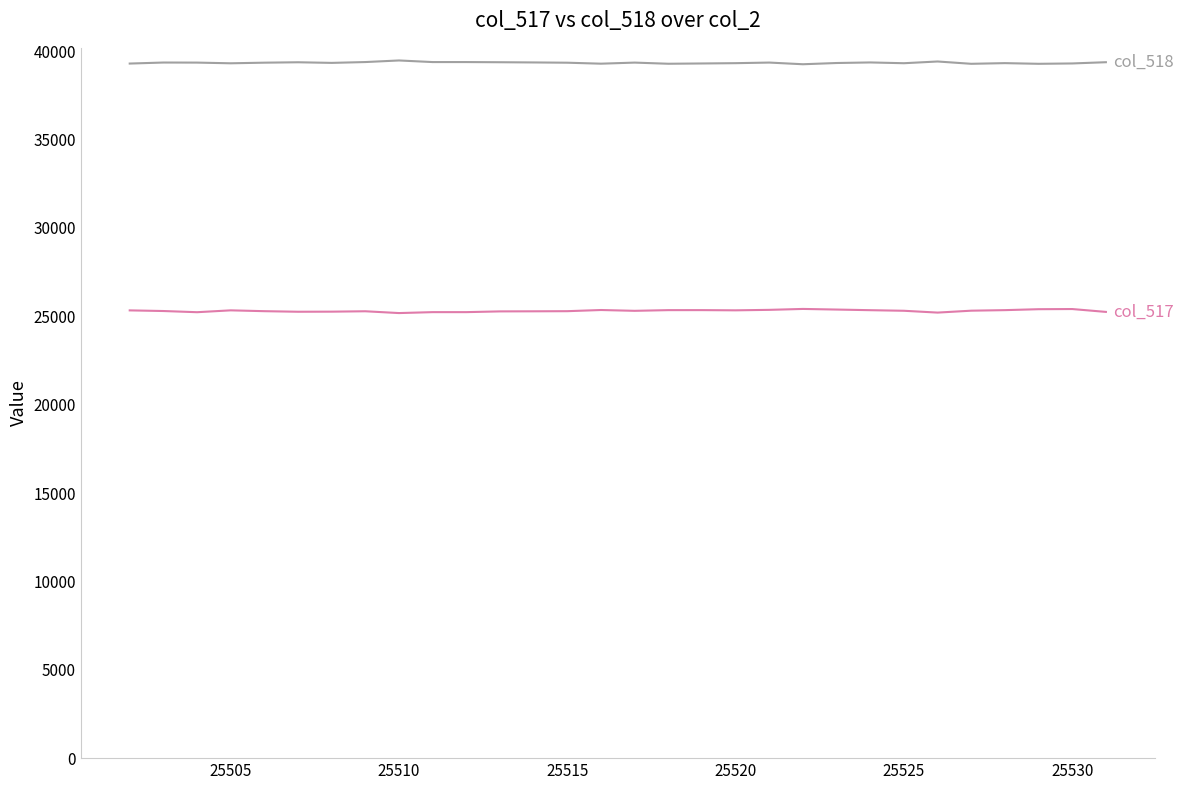

What is the maximum value shown in the chart?

39473